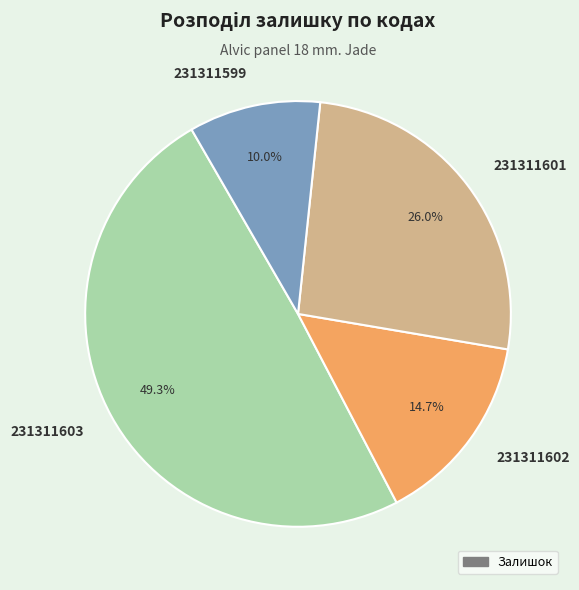

Rank the categories by value from lowest to highest.

231311599, 231311602, 231311601, 231311603